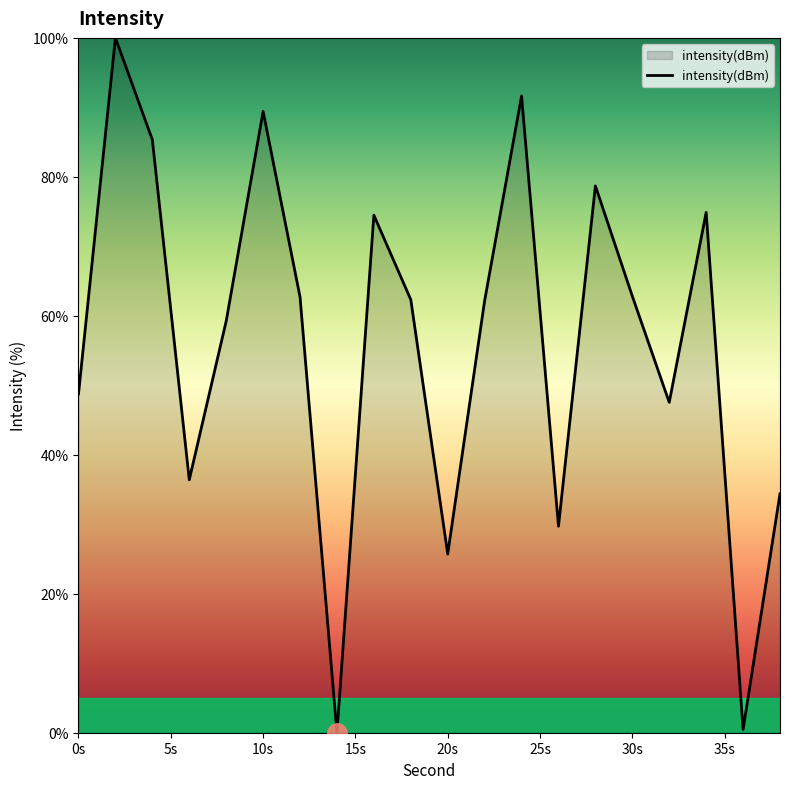

How many lines are shown in the chart?

1